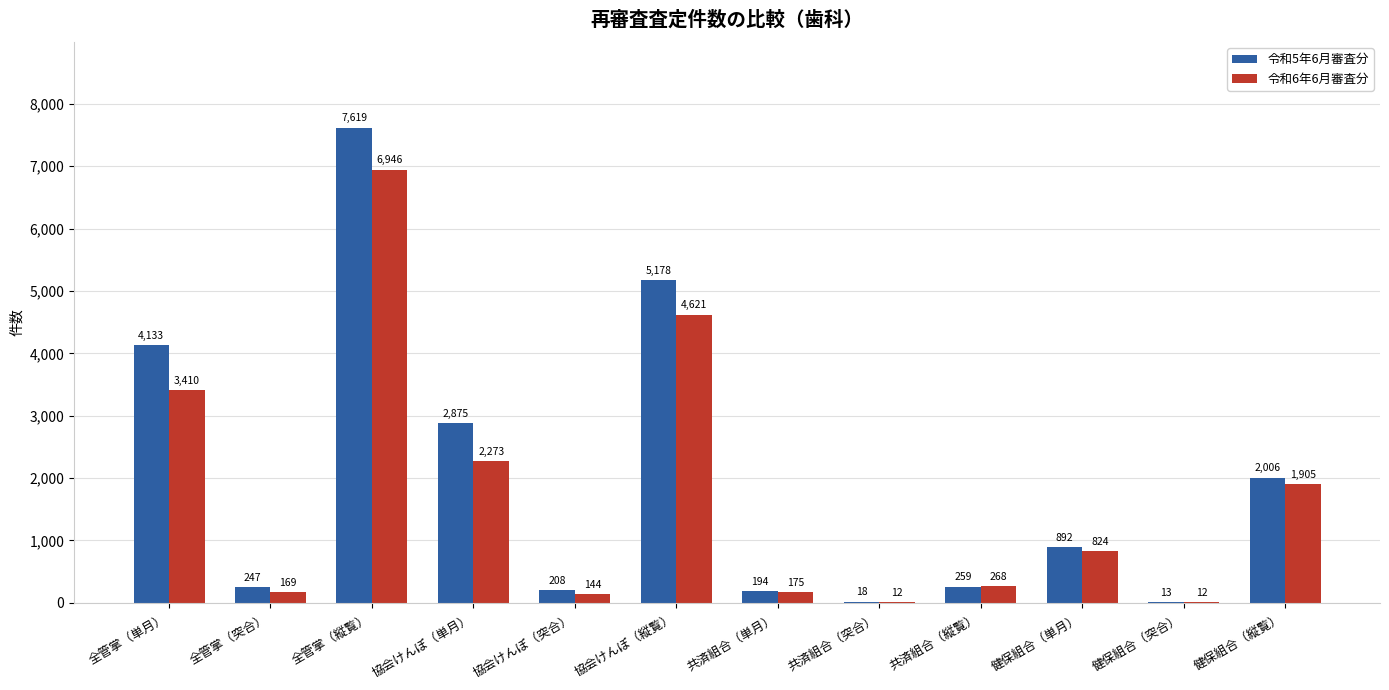

Where does the 令和6年6月審査分 series first go above 824?

全管掌（単月）